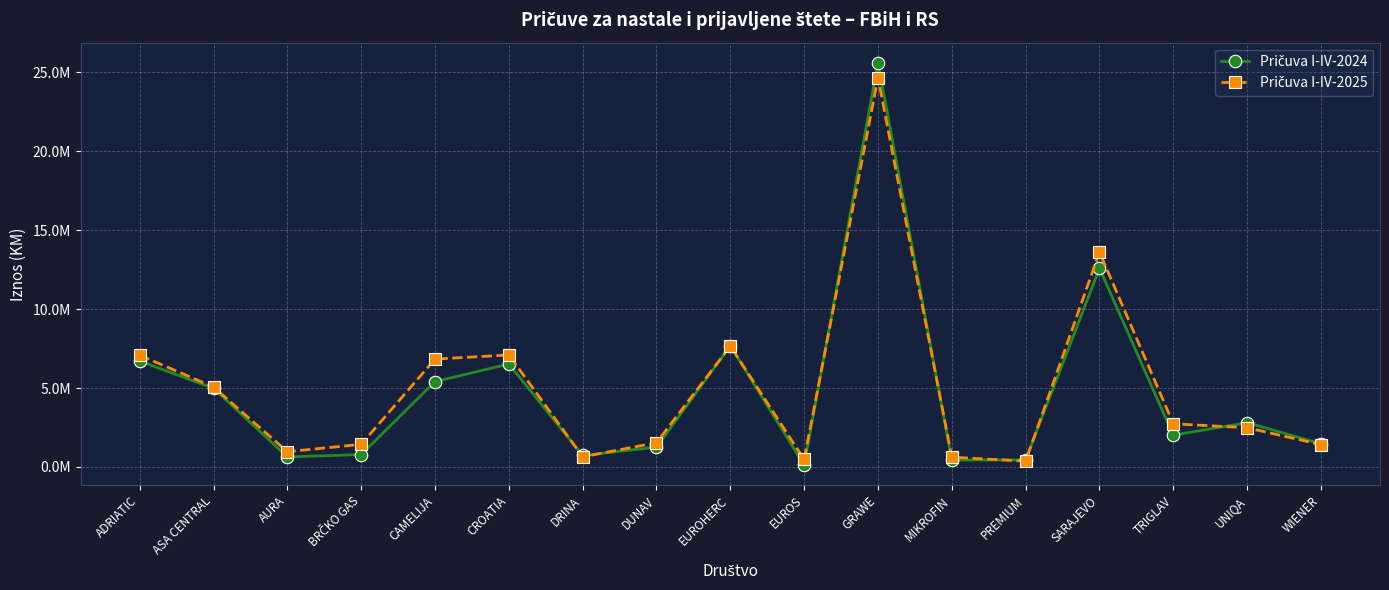

At which category is the sum across all series the highest?

GRAWE